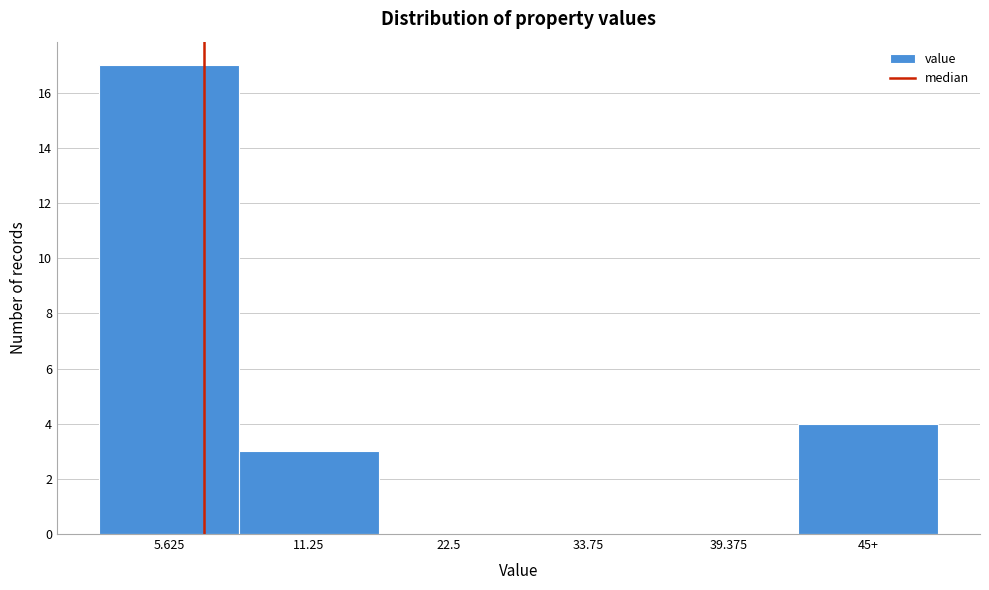

Reading left to right, what are all the values shown in this chart?

5.625=17	11.25=3	22.5=0	33.75=0	39.375=0	45+=4